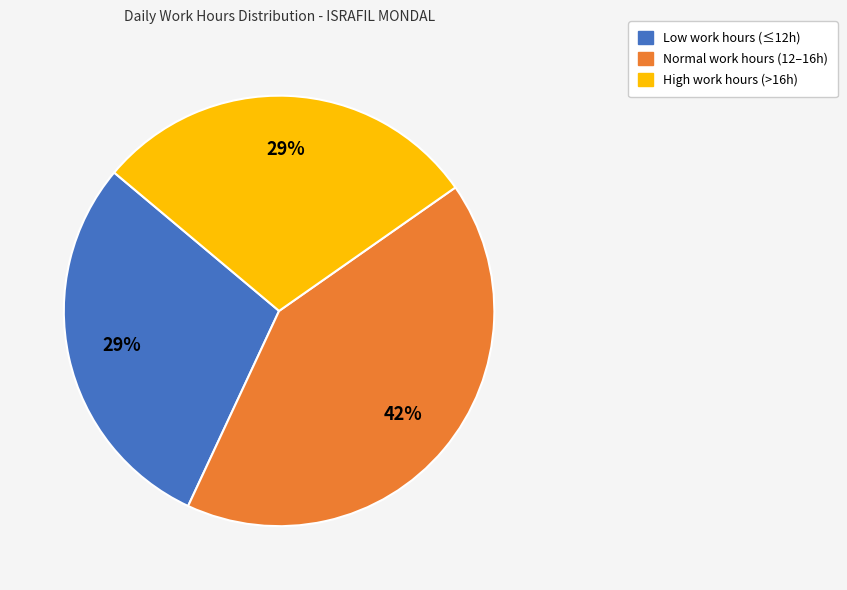

Is there a majority slice in this chart?

No